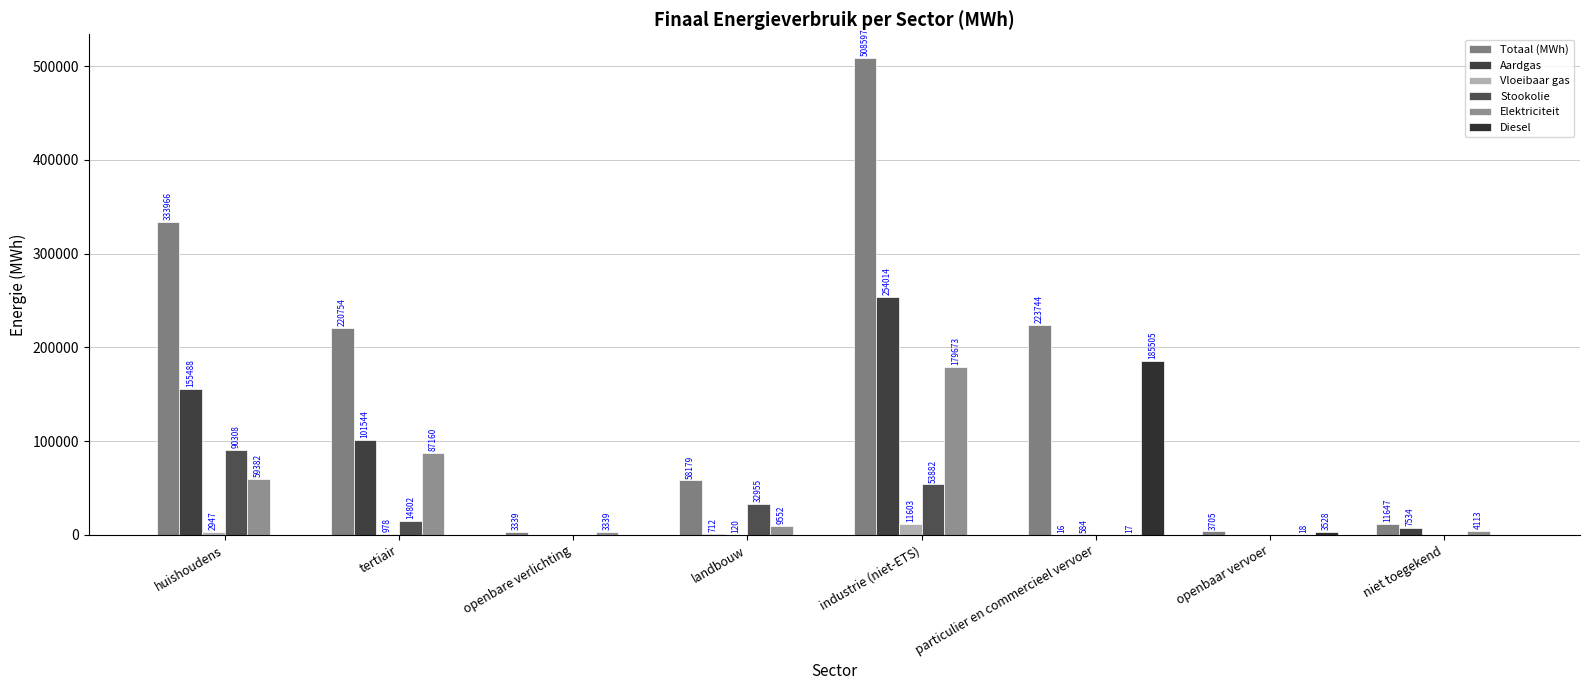

What is the value of the Elektriciteit bar at the 5th from the left?

179672.5